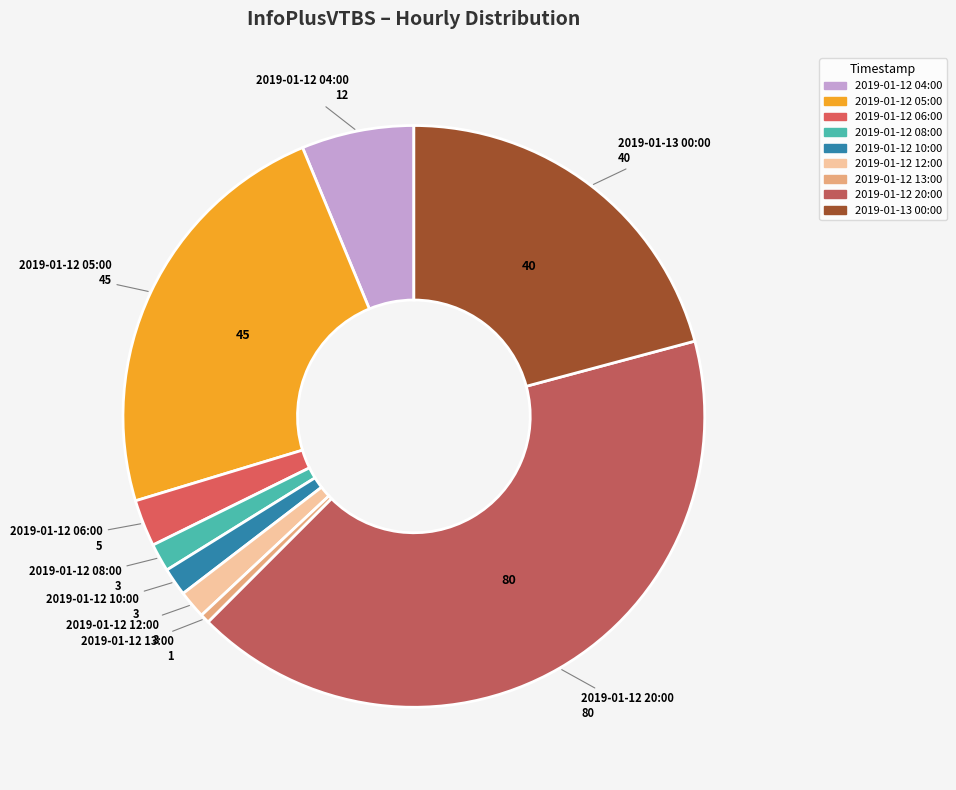

How many segments does this pie chart have?

9